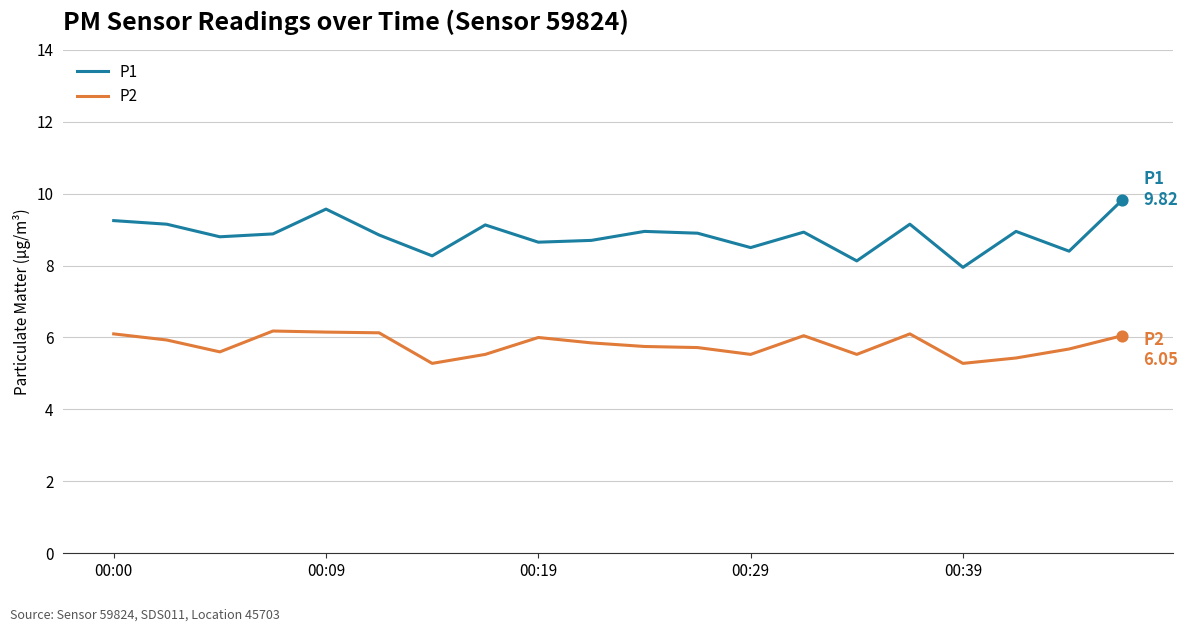

Which series has the largest range (max minus min)?

P1